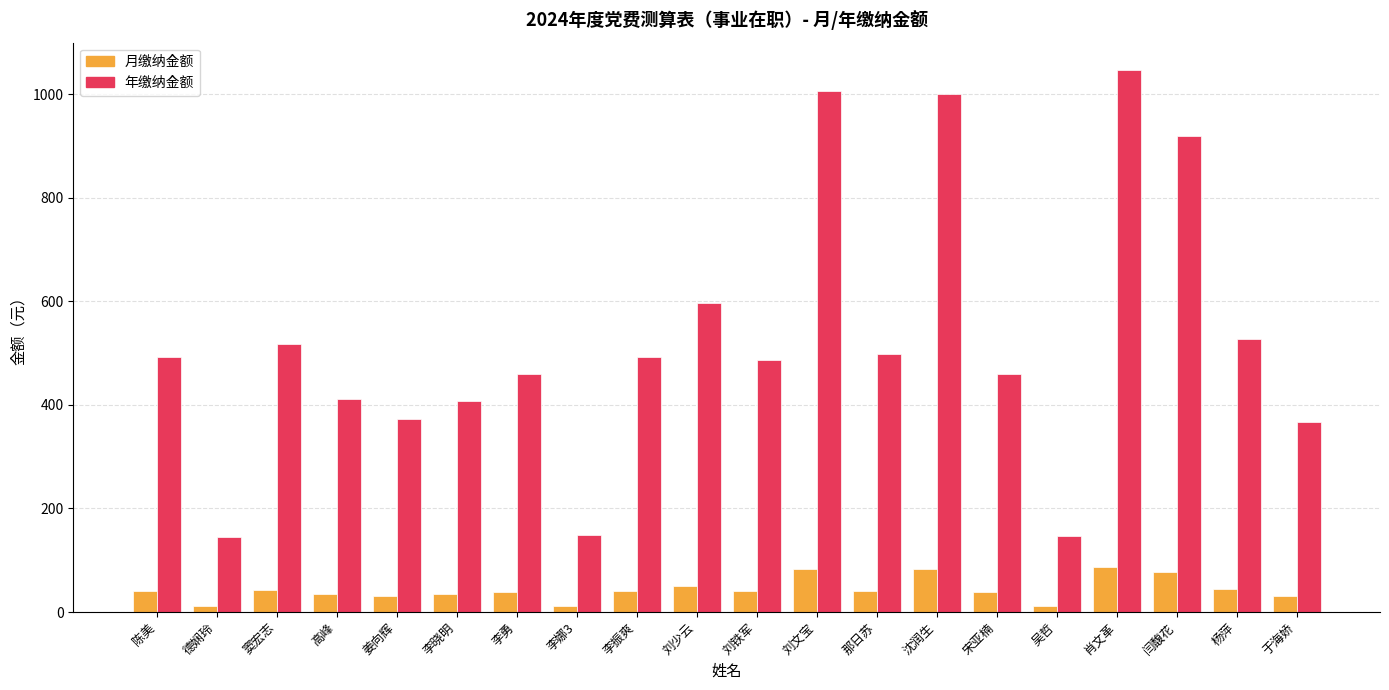

List the series in order of their peak value, highest first.

年缴纳金额, 月缴纳金额